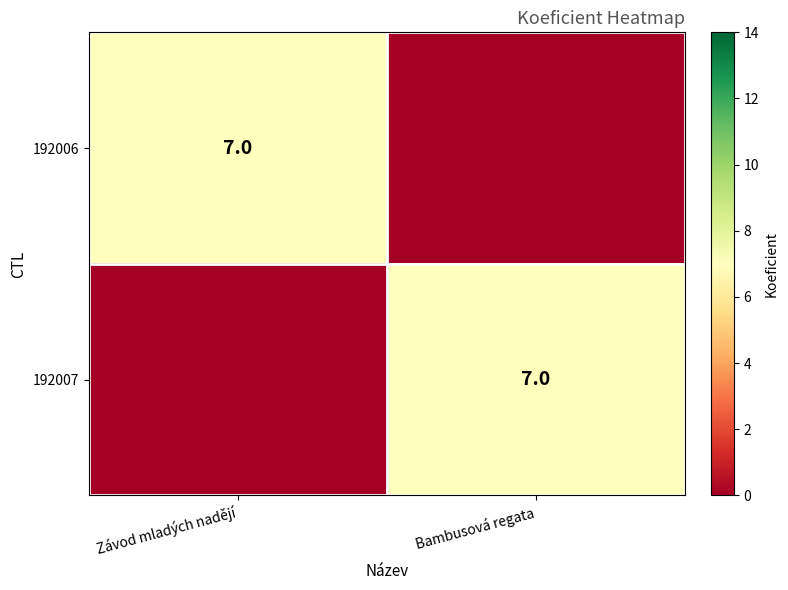

Between Bambusová regata and Závod mladých nadějí, which is larger?

Závod mladých nadějí